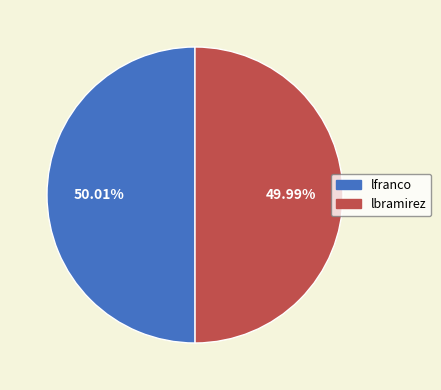

Is there any slice that represents more than half of the pie?

Yes